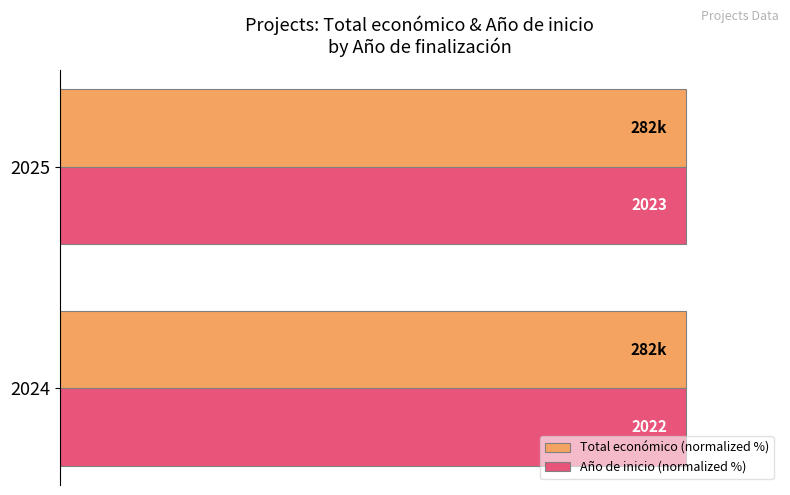

How many bars are there in each group?

2